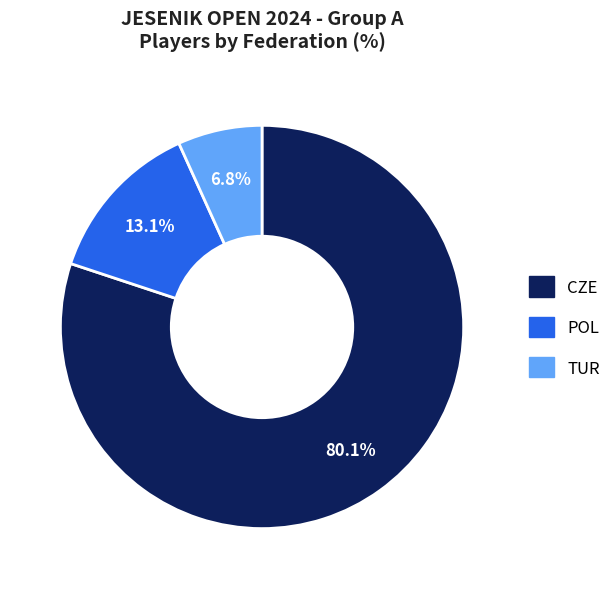

Which has a higher value, CZE or POL?

CZE